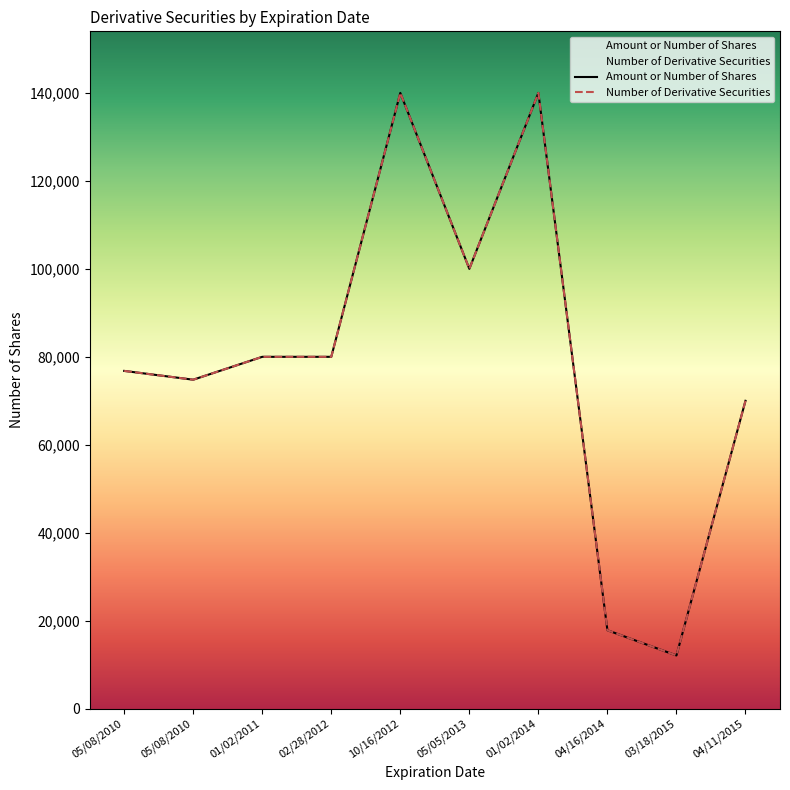

What is the sum of all Amount or Number of Shares values?

791546